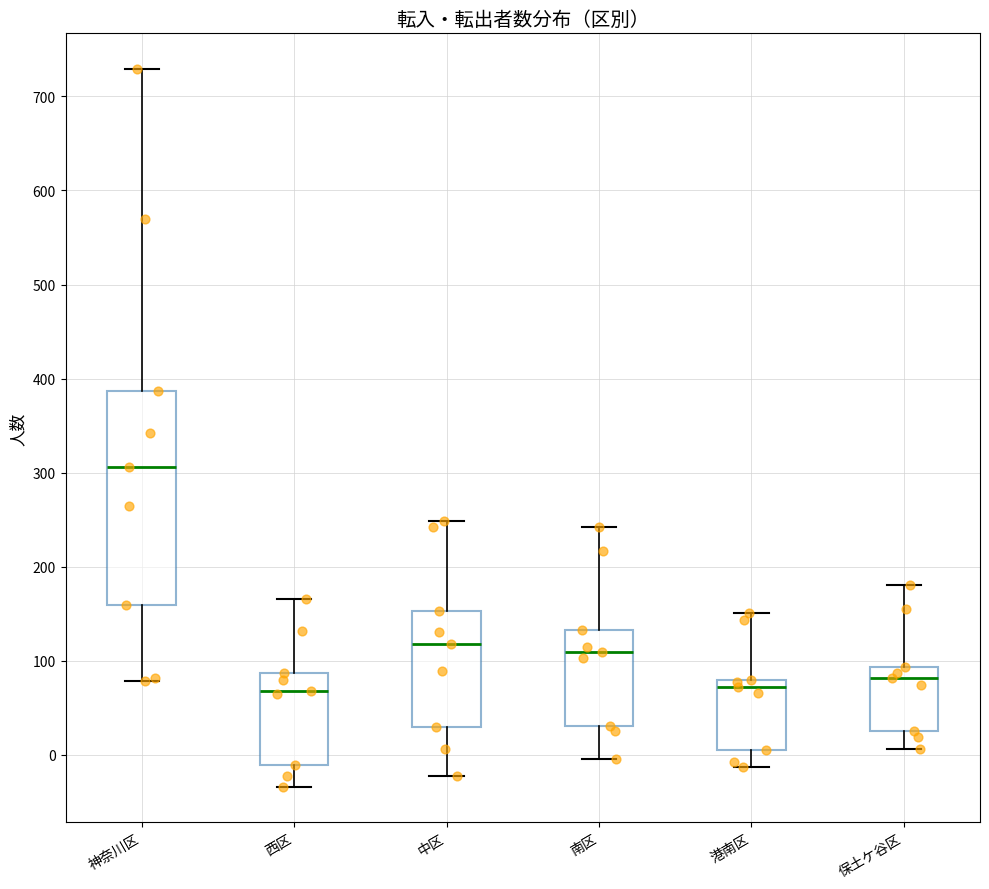

Reading left to right, read every box against the y-axis: the position of its median line, the range the box covers, and the ends of its whiskers. The values are not printed on the chart, so give them approximately, as read against the axis.

神奈川区: median 310, box 160 to 390, whiskers 80 to 730
西区: median 70, box -10 to 90, whiskers -30 to 170
中区: median 120, box 30 to 150, whiskers -20 to 250
南区: median 110, box 30 to 130, whiskers 0 to 240
港南区: median 70, box 10 to 80, whiskers -10 to 150
保土ケ谷区: median 80, box 30 to 90, whiskers 10 to 180